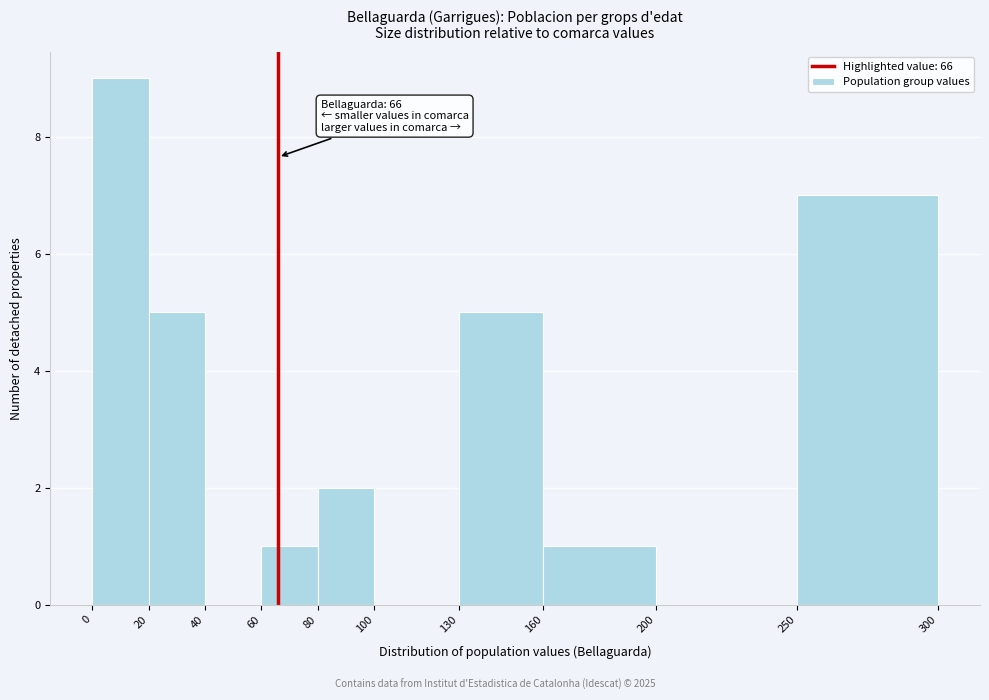

Over which range of the x-axis is the bar tallest?

0 to 20